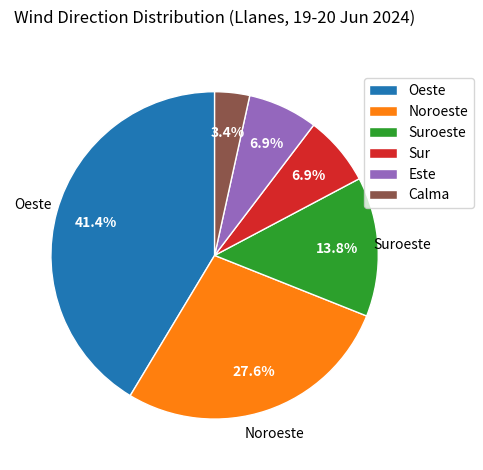

How many segments does this pie chart have?

6